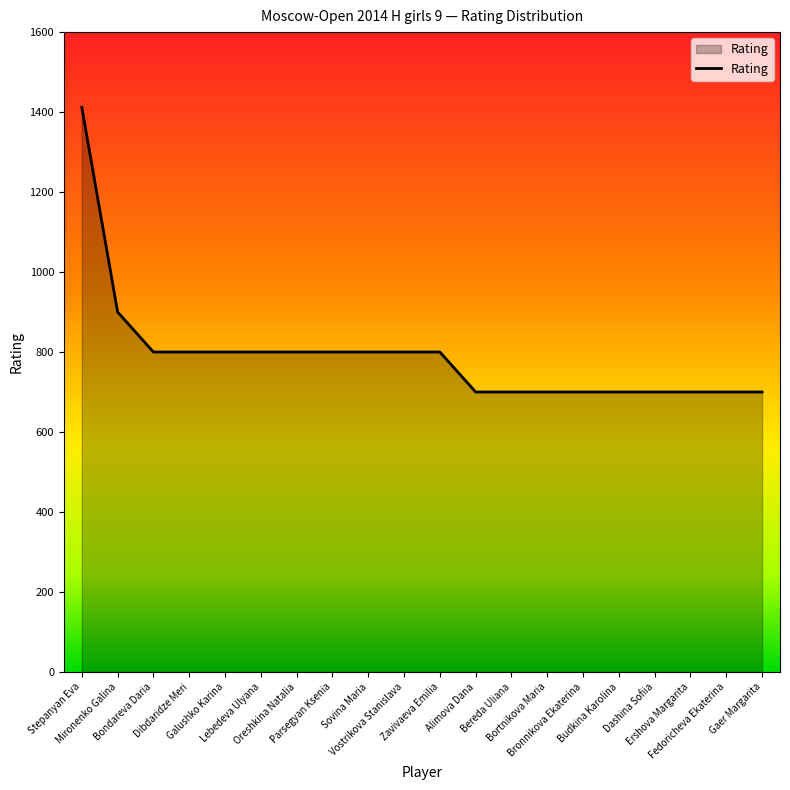

Does the chart display data point markers on the line(s)?

No